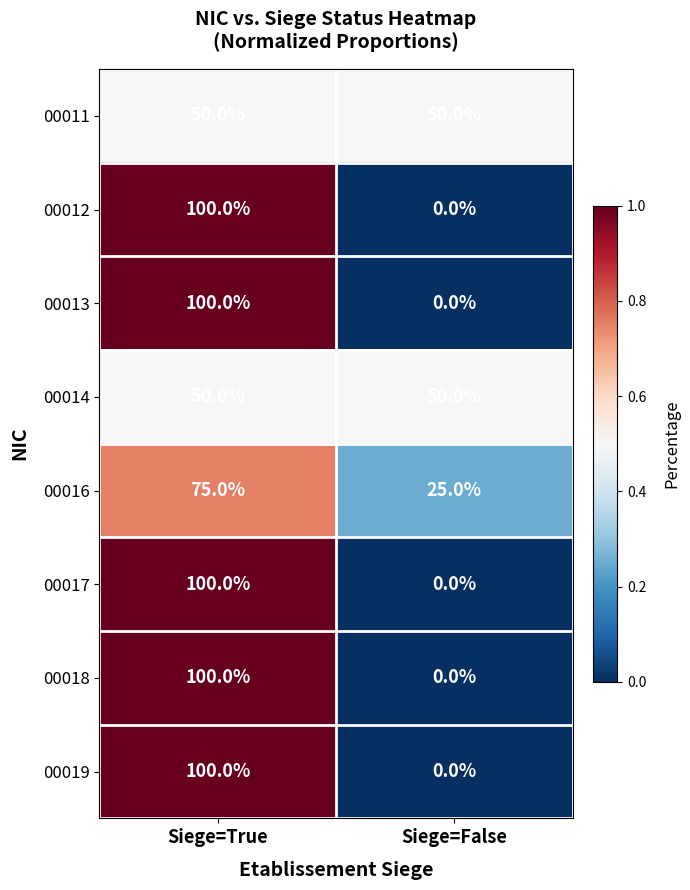

What is the spread (max minus min) of values at Siege=True?

50